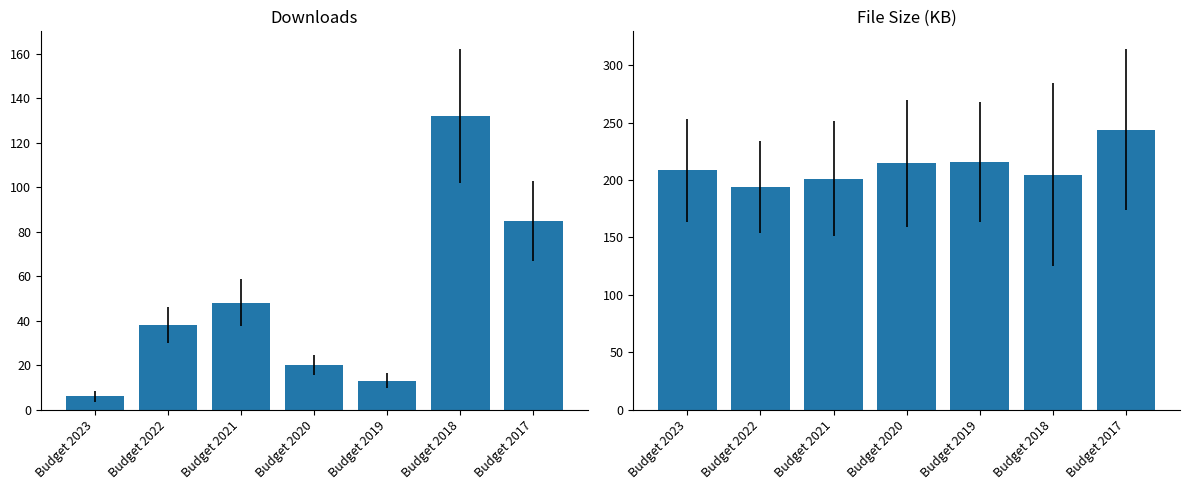

What value does the downloads series have at Budget 2023?

6.0